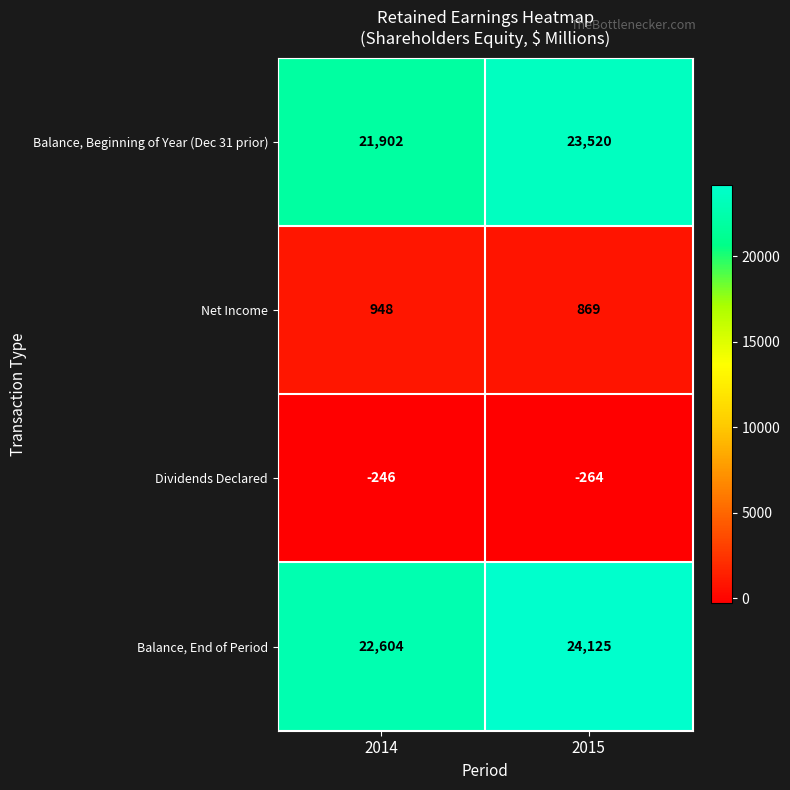

What is the sum of all Balance, Beginning of Year (Dec 31 prior) values?

45422